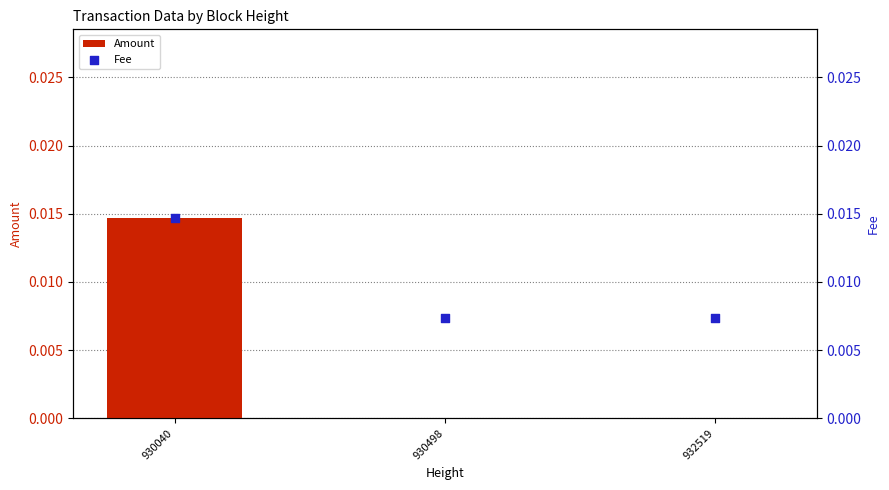

At how many categories does at least one series exceed 0?

3